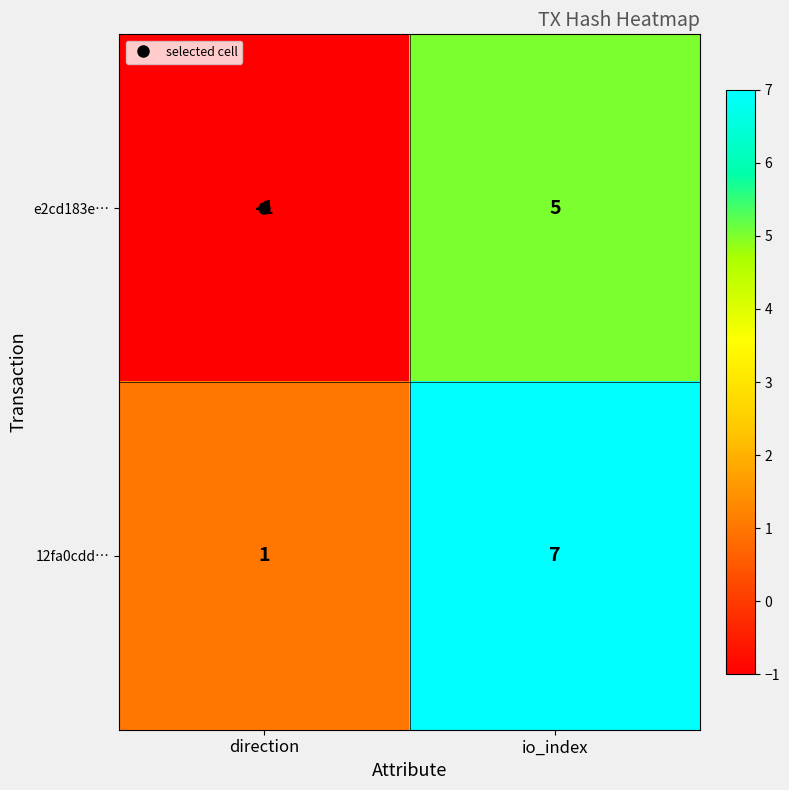

Where is 12fa0cdd… nearest to the value 4?

direction